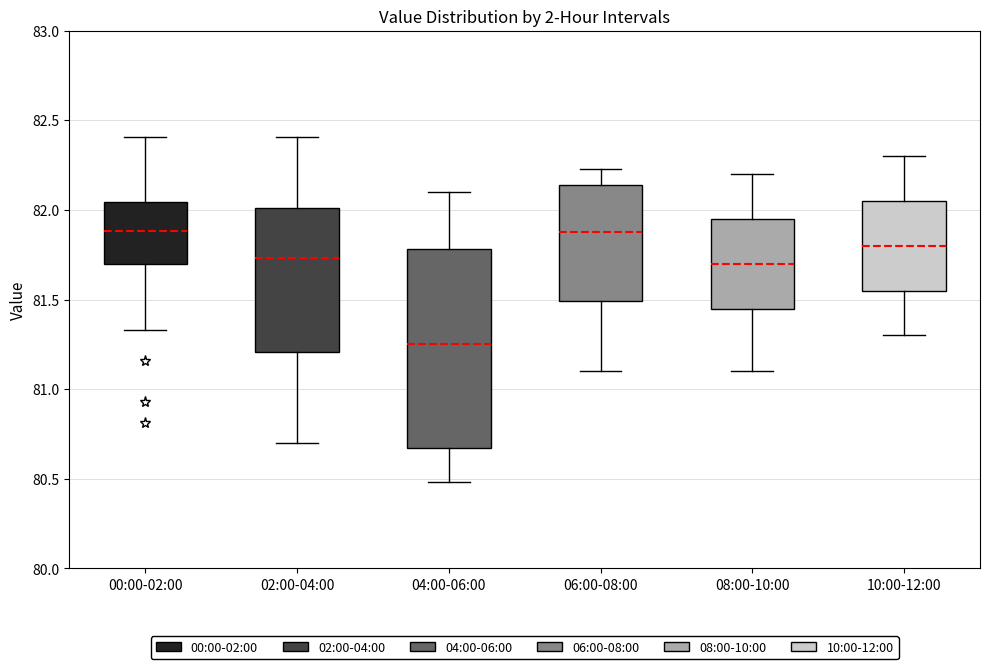

Comparing the boxes themselves (not the whiskers), which one is the tallest?

04:00-06:00